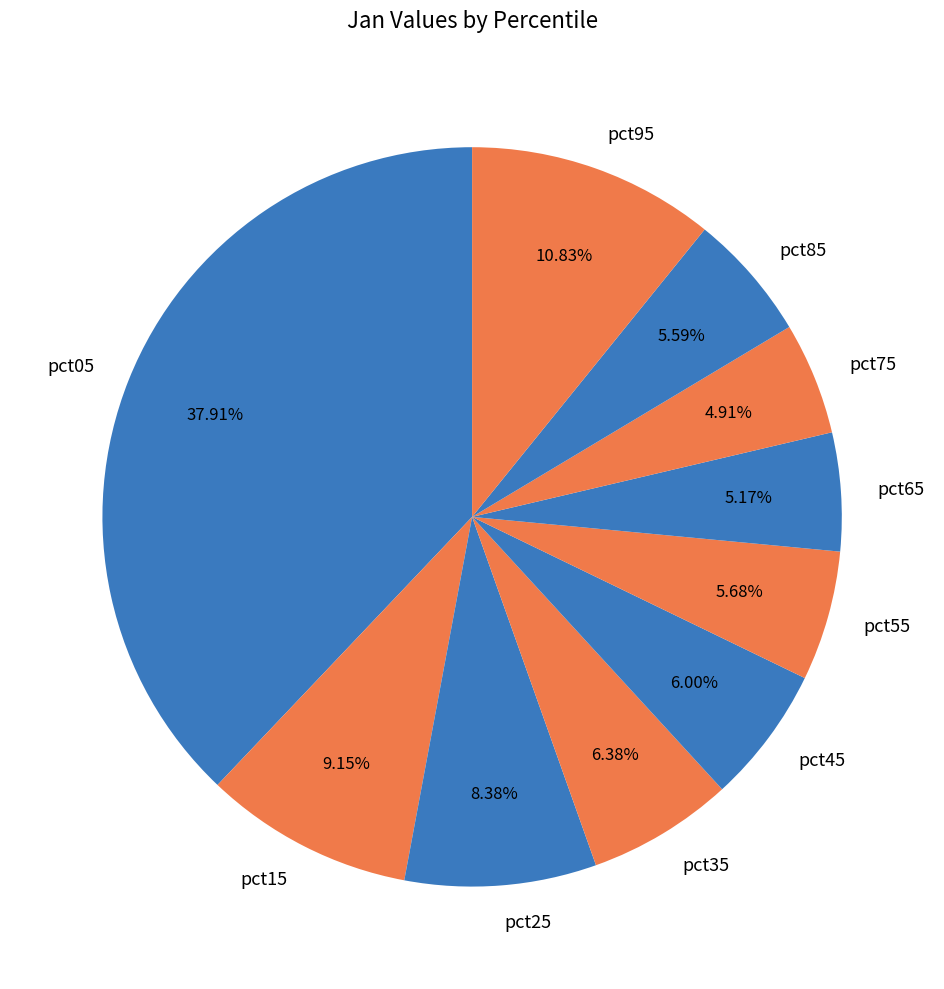

To the nearest percent, what is the difference between the largest and smallest slice percentages?

33%